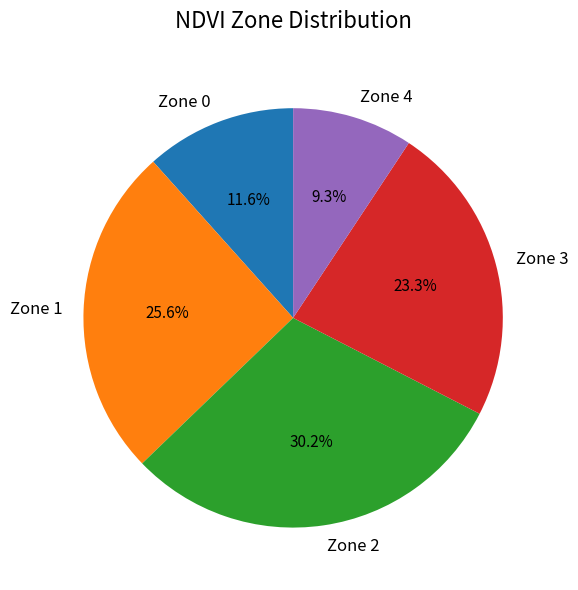

What is the ratio of the value at Zone 1 to the value at Zone 0?

2.2